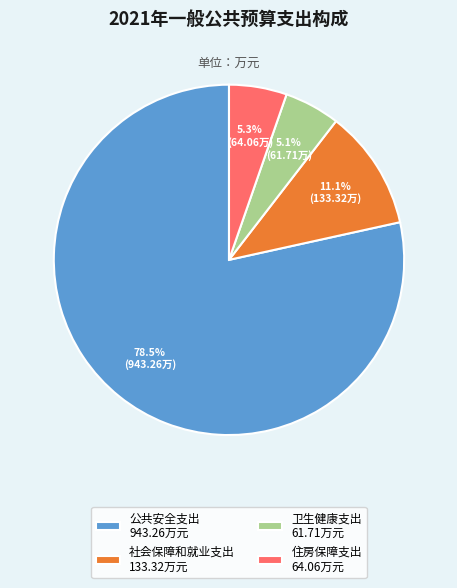

To the nearest percent, what is the difference between the largest and smallest slice percentages?

73%